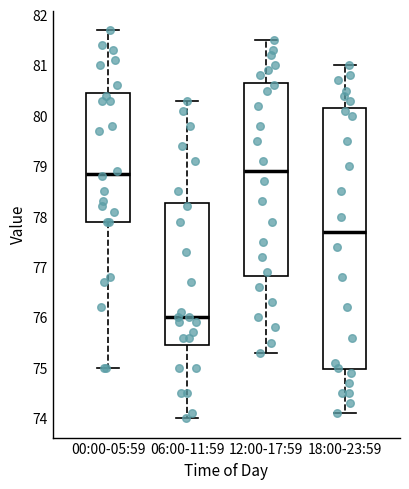

Which box is the tallest, from its lower edge to its upper edge?

18:00-23:59